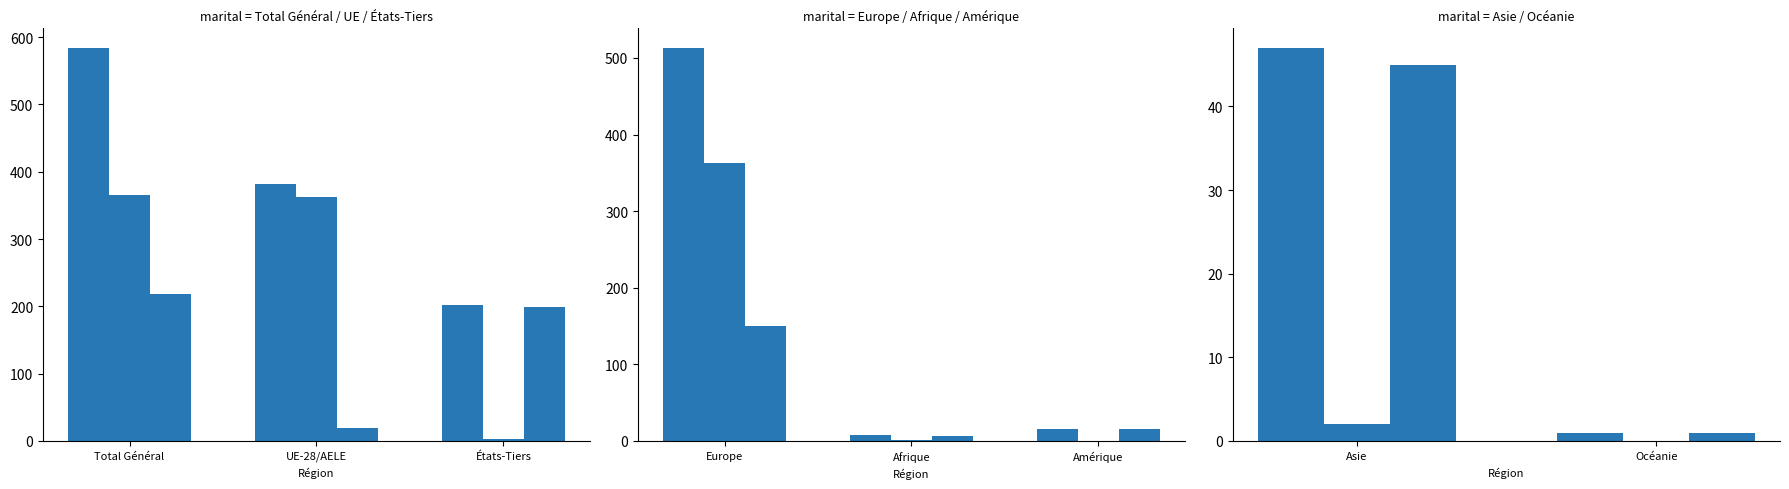

List the labels in order of Total UE/AELE value, largest first.

Asie, Océanie